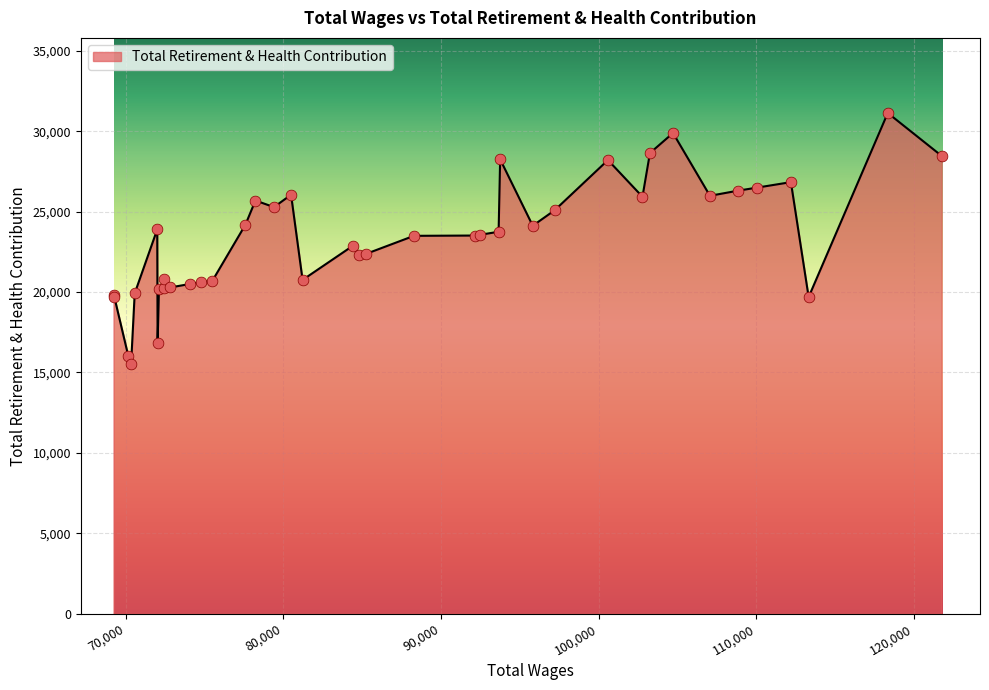

What is the maximum value shown in the chart?

31137